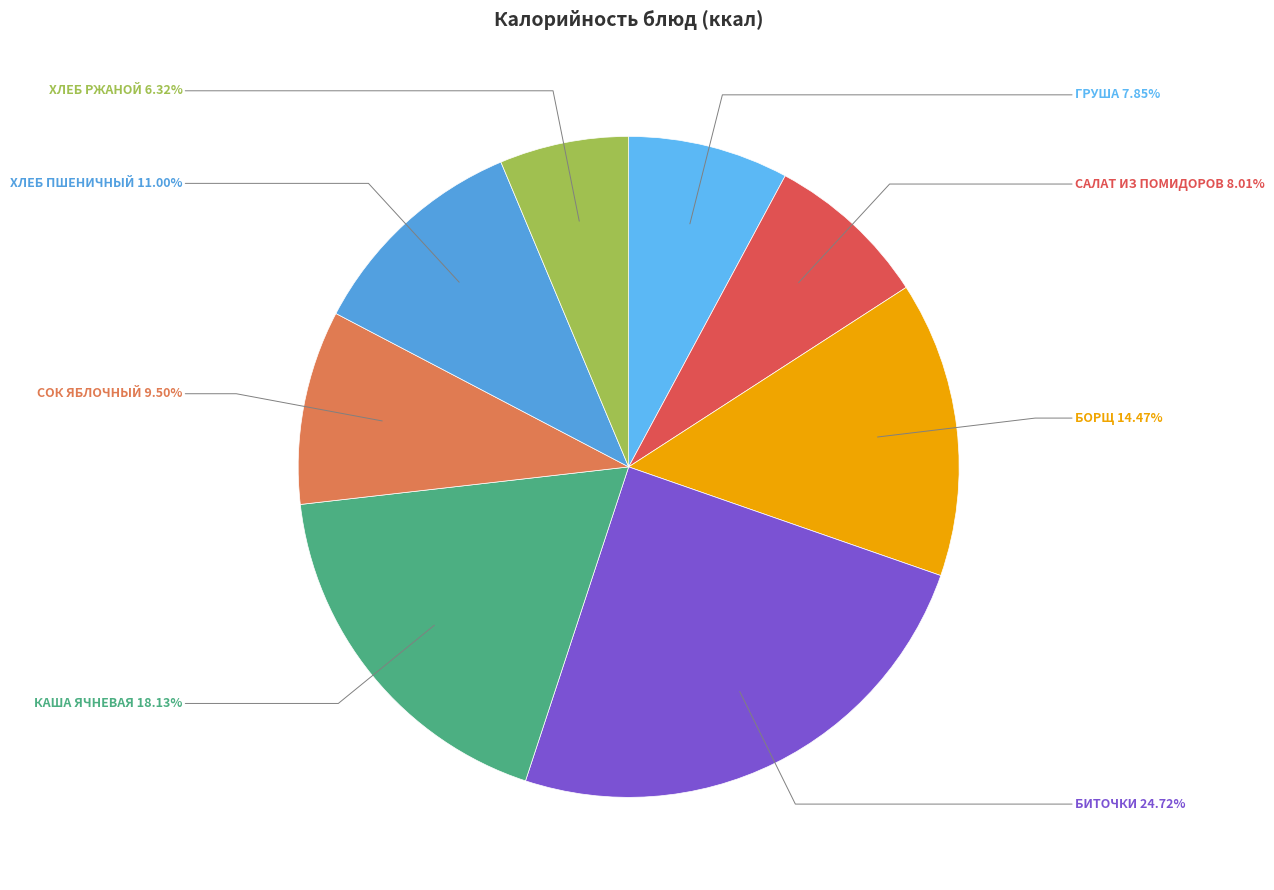

How many slices are in this pie chart?

8